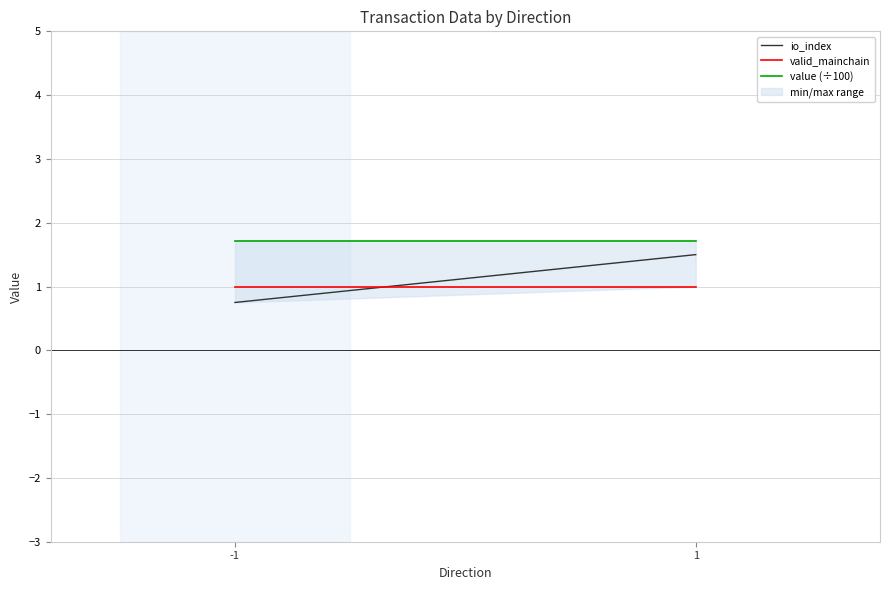

Which series has the largest total across all categories?

value (÷100)